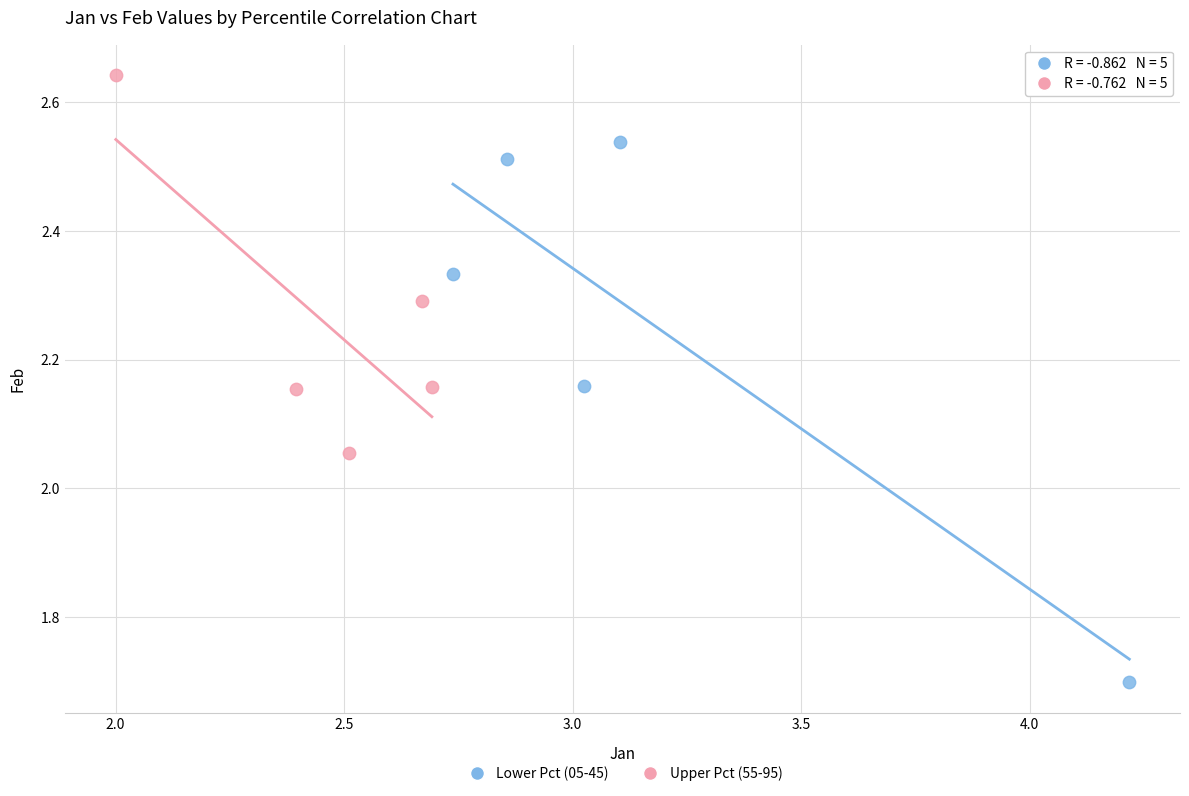

Which series has the widest spread of Y values?

Lower Pct (05-45)